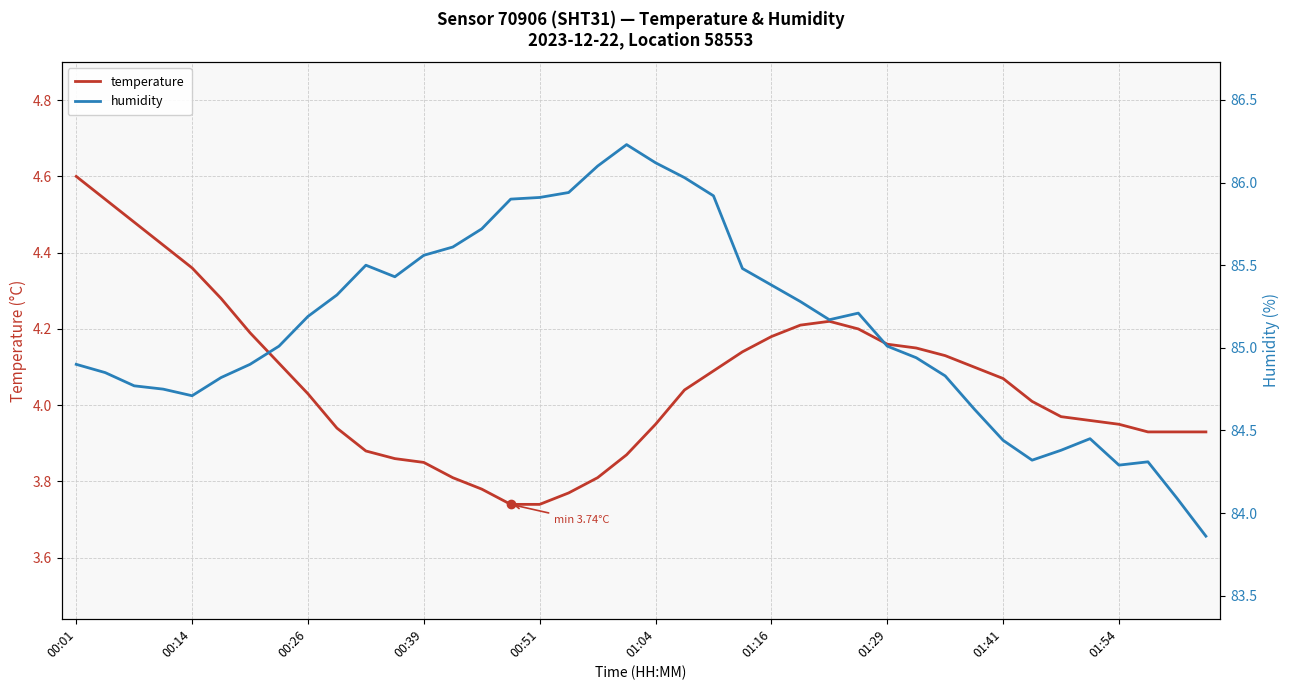

What is the maximum value for temperature?

4.6